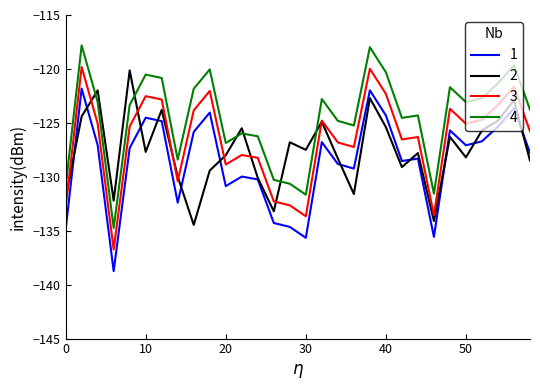

What is the maximum value shown in the chart?

-117.8